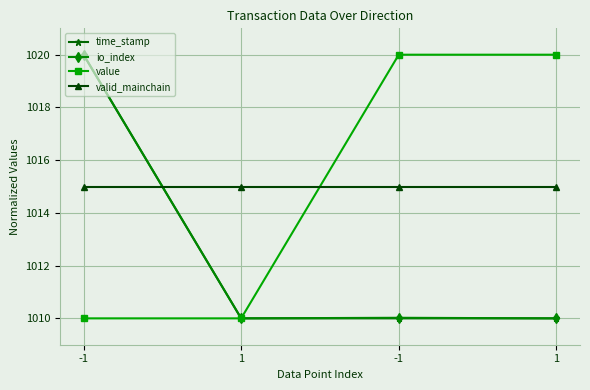

What is the sum of all valid_mainchain values?

4060.0